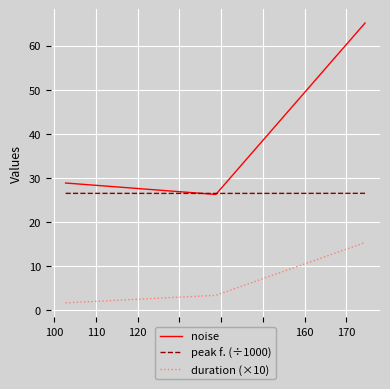

List the series in order of their overall mean, lowest first.

duration (×10), peak f. (÷1000), noise